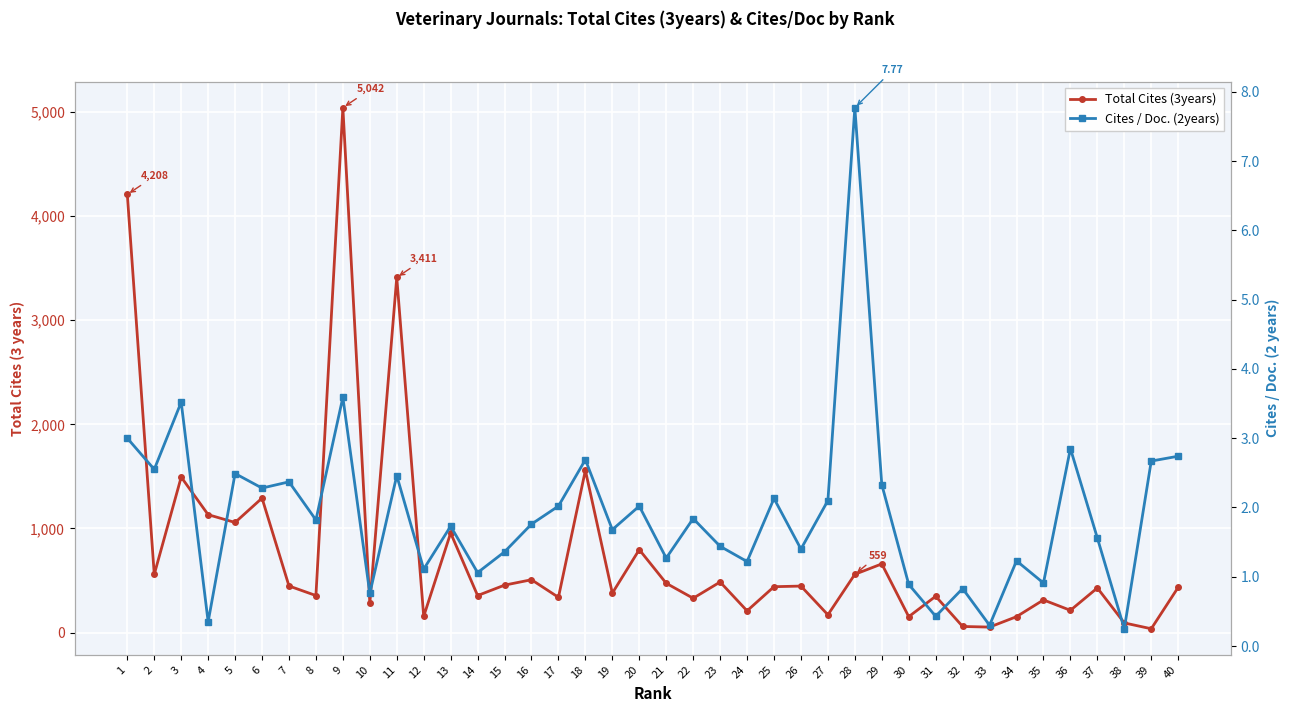

How many lines are shown in the chart?

2